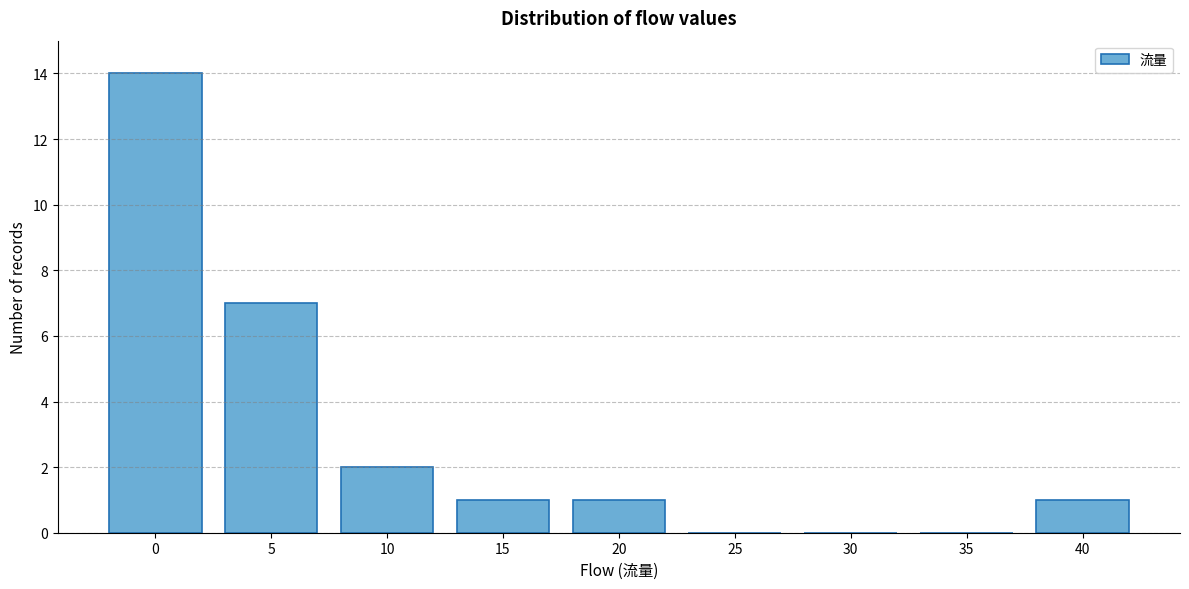

Reading right to left, transcribe all the data shown in this chart.

40=1	35=0	30=0	25=0	20=1	15=1	10=2	5=7	0=14